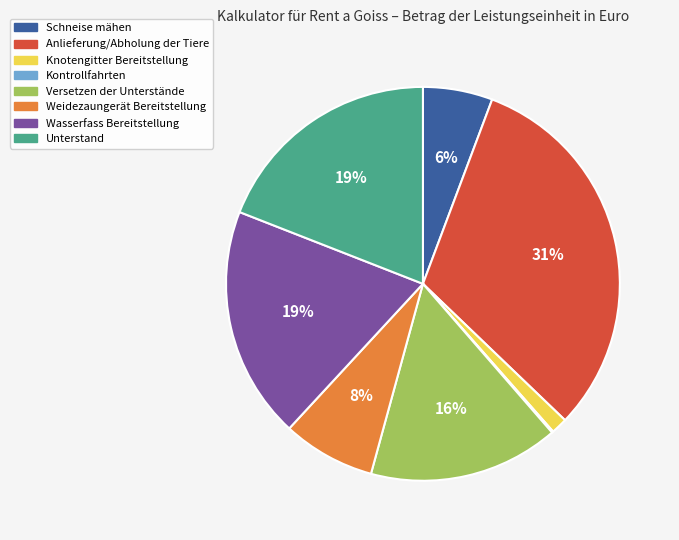

To the nearest percent, what is the combined percentage of Knotengitter Bereitstellung and Unterstand?

20%